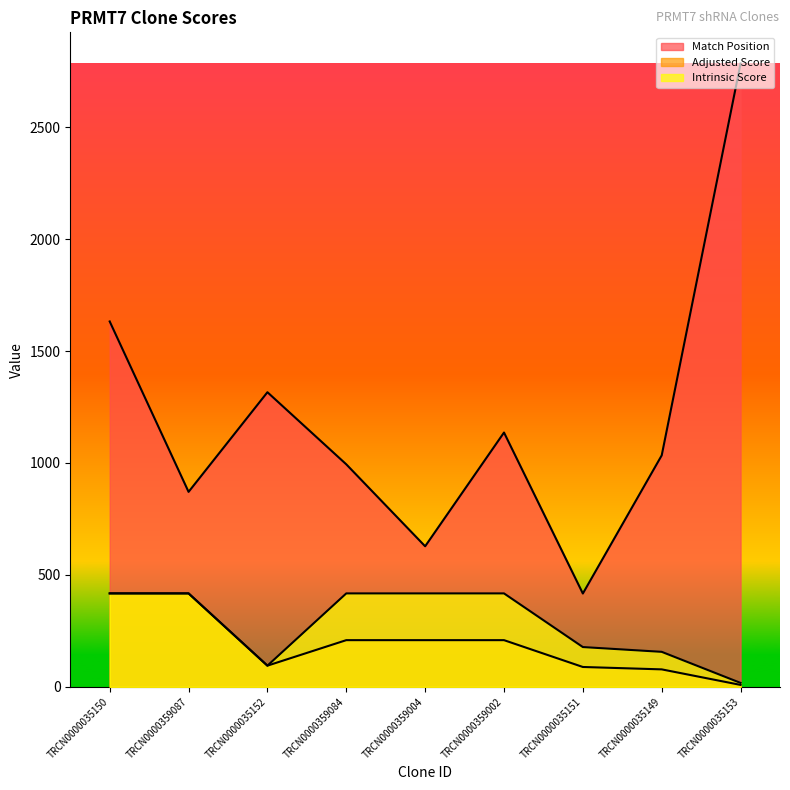

What is the label of the 8th point from the left?

TRCN0000035149